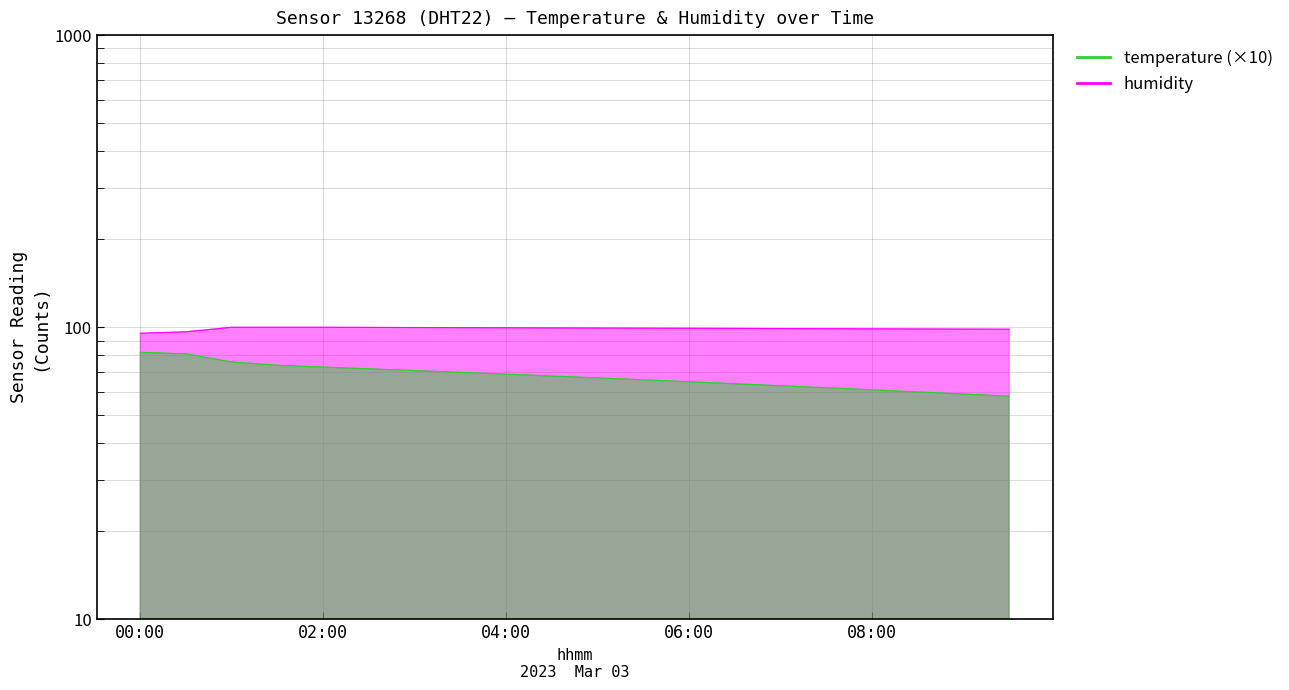

Reading right to left, what are all the values shown in this chart?

temperature: 09:30=58.0	09:00=59.0	08:30=60.0	08:00=61.0	07:30=62.0	07:00=63.0	06:30=64.0	06:00=65.0	05:30=66.0	05:00=67.0	04:30=68.0	04:00=69.0	03:30=70.0	03:00=71.0	02:30=72.0	02:00=73.0	01:30=74.0	01:00=76.0	00:30=81.0	00:00=82.0
humidity: 09:30=98.4	09:00=98.5	08:30=98.6	08:00=98.7	07:30=98.8	07:00=98.9	06:30=99.0	06:00=99.1	05:30=99.2	05:00=99.3	04:30=99.4	04:00=99.5	03:30=99.6	03:00=99.7	02:30=99.8	02:00=99.9	01:30=99.9	01:00=99.9	00:30=96.4	00:00=95.3